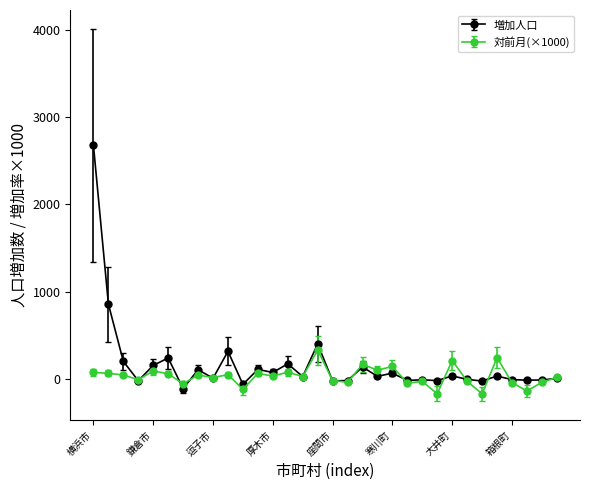

What is the lowest value of the 増加人口 series?

-109.0